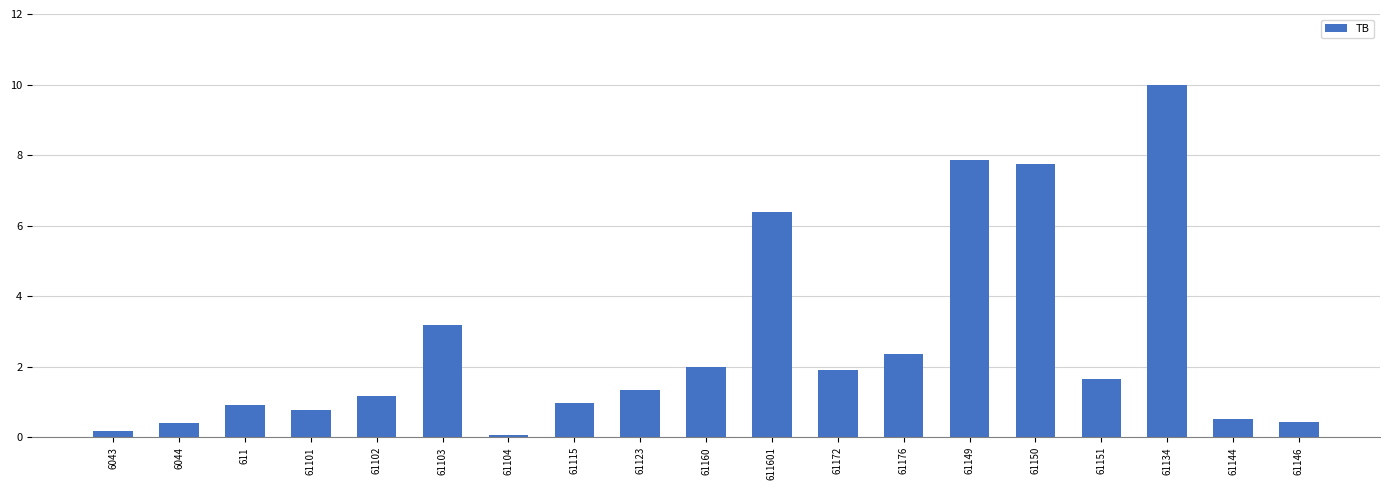

The chart shows a value of 1.4 at 61103. True or false?

False